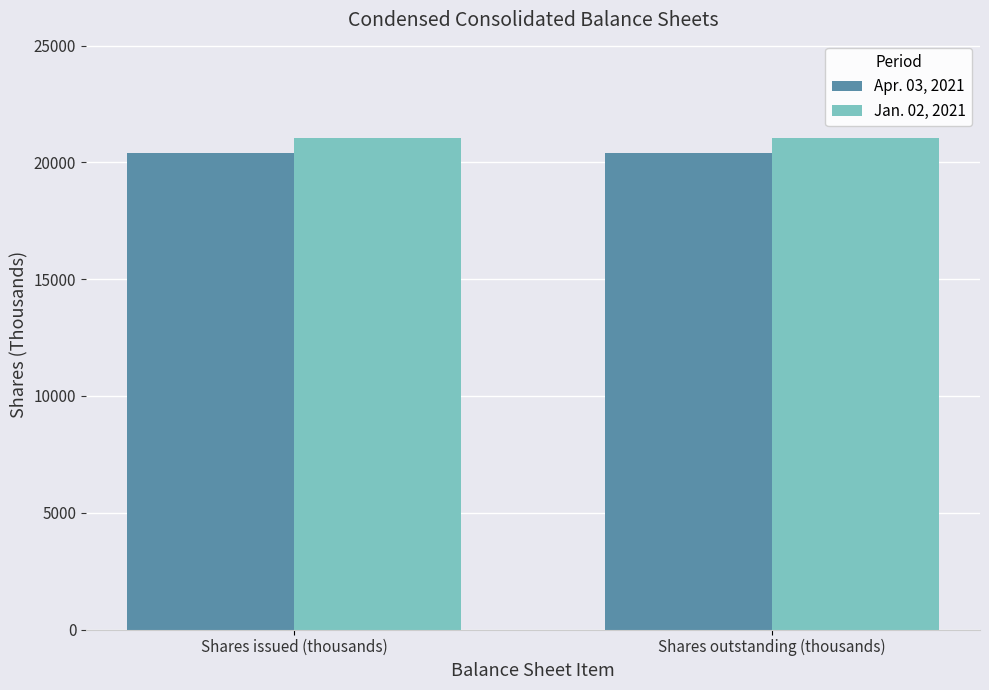

What is the spread (max minus min) of values at Shares issued (thousands)?

616